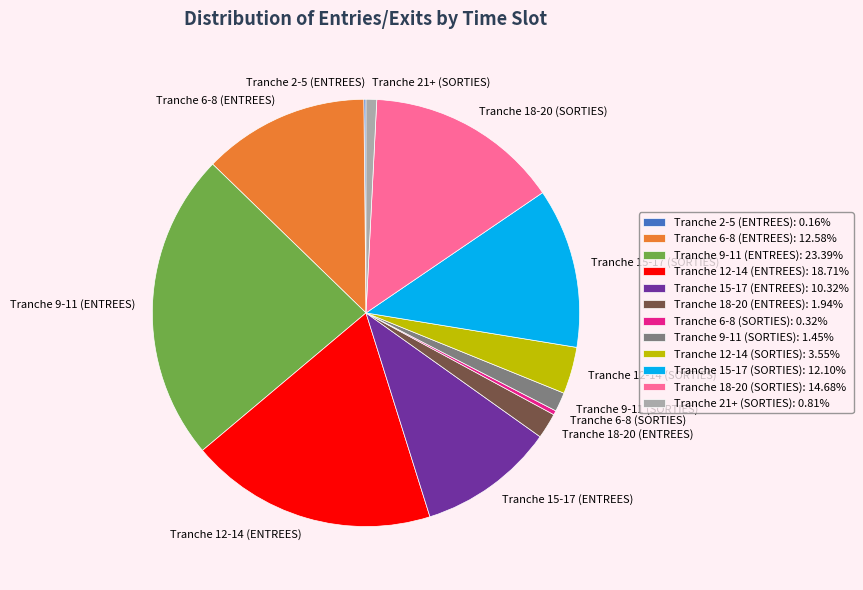

What is the ratio of the value at Tranche 6-8 (ENTREES) to the value at Tranche 9-11 (SORTIES)?

8.7